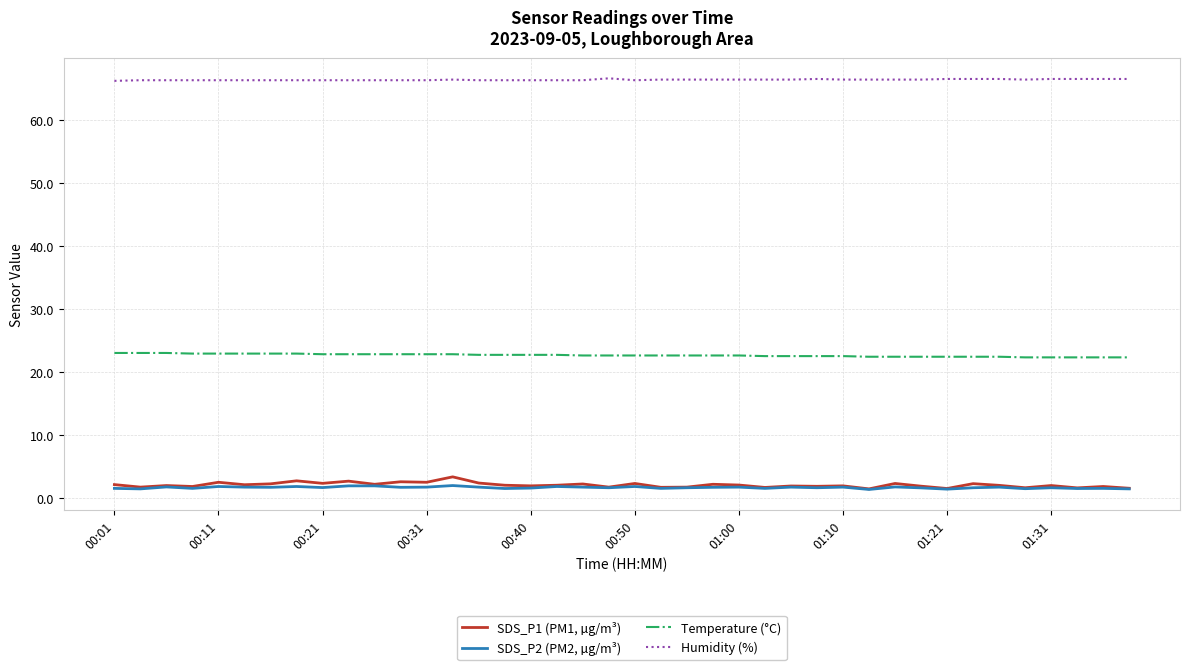

True or false: Temperature (°C) and SDS_P1 (PM1, µg/m³) cross at least once.

False